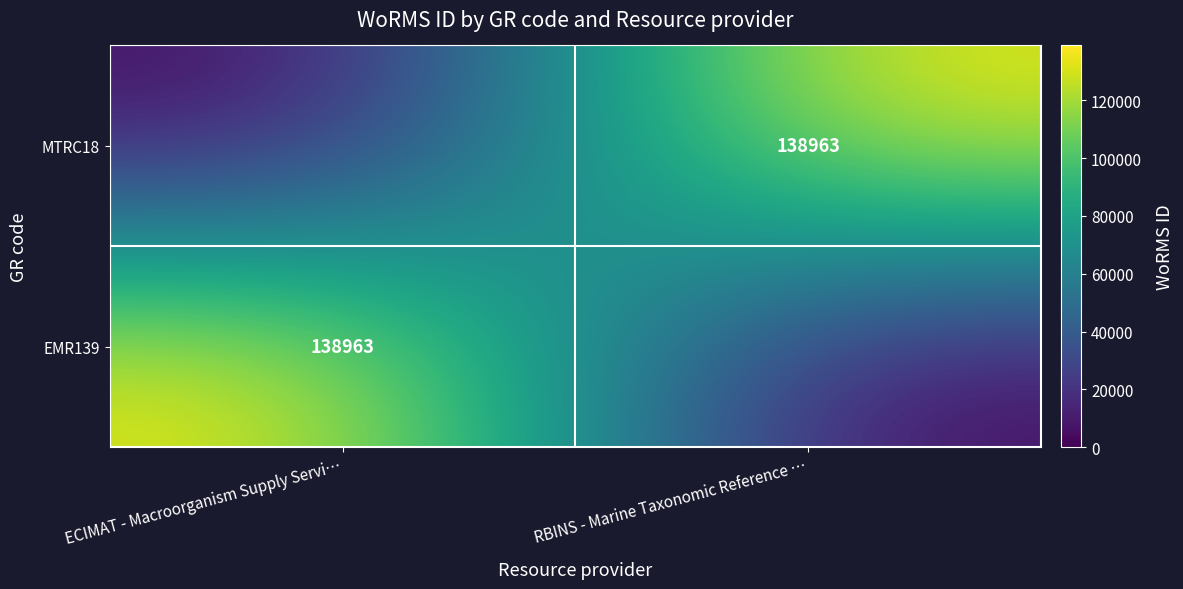

True or false: MTRC18 has a value of 242297 at RBINS - Marine Taxonomic Reference ….

False